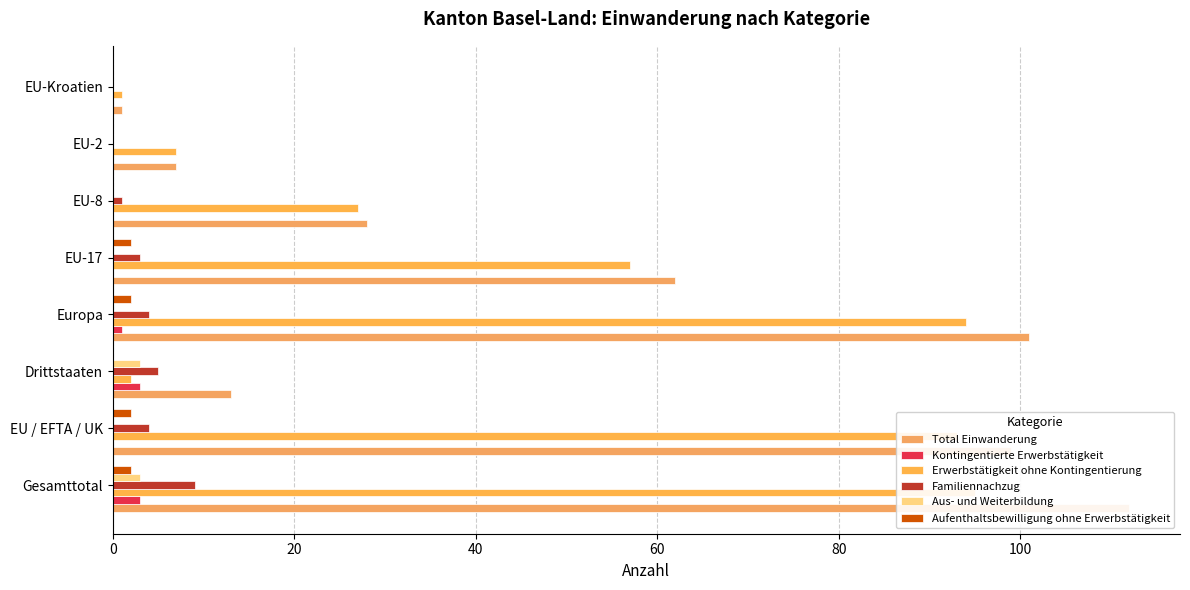

How many series are shown in this chart?

6